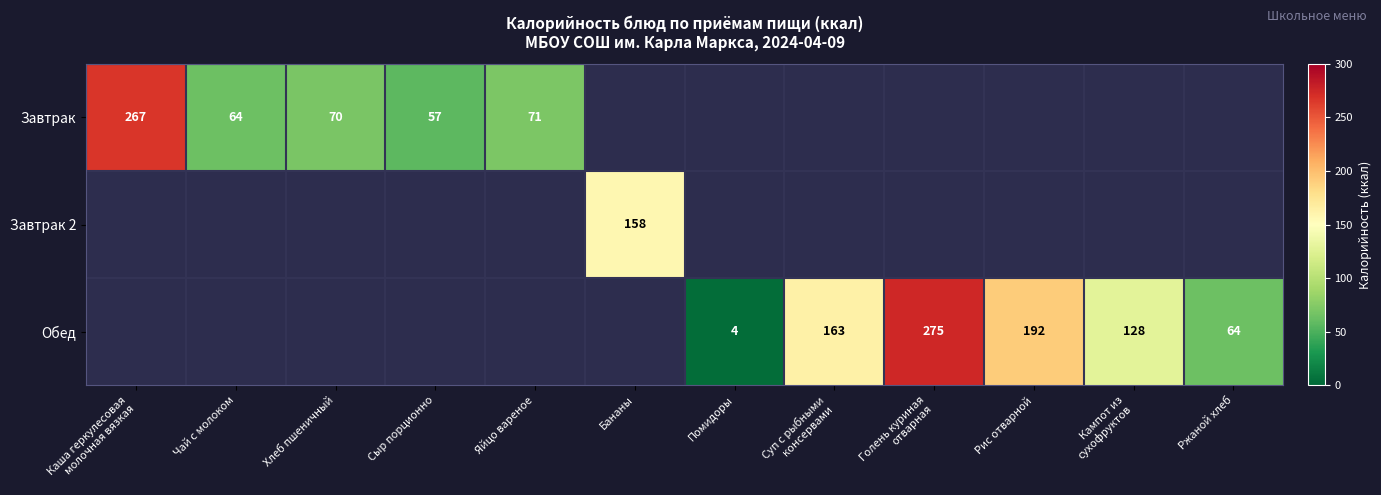

The value of Обед at Рис отварной is 97. True or false?

False